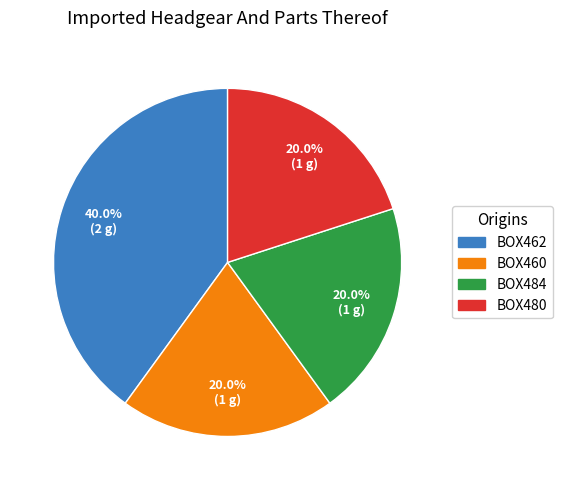

To the nearest percent, what is the combined percentage of BOX480 and BOX460?

40%